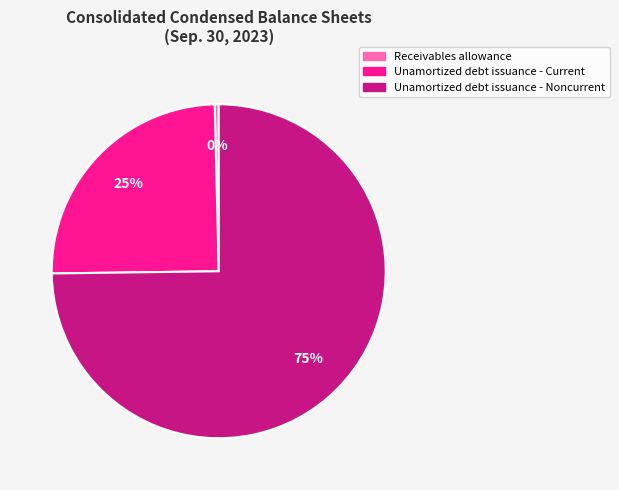

Which slice is the smallest?

Receivables allowance